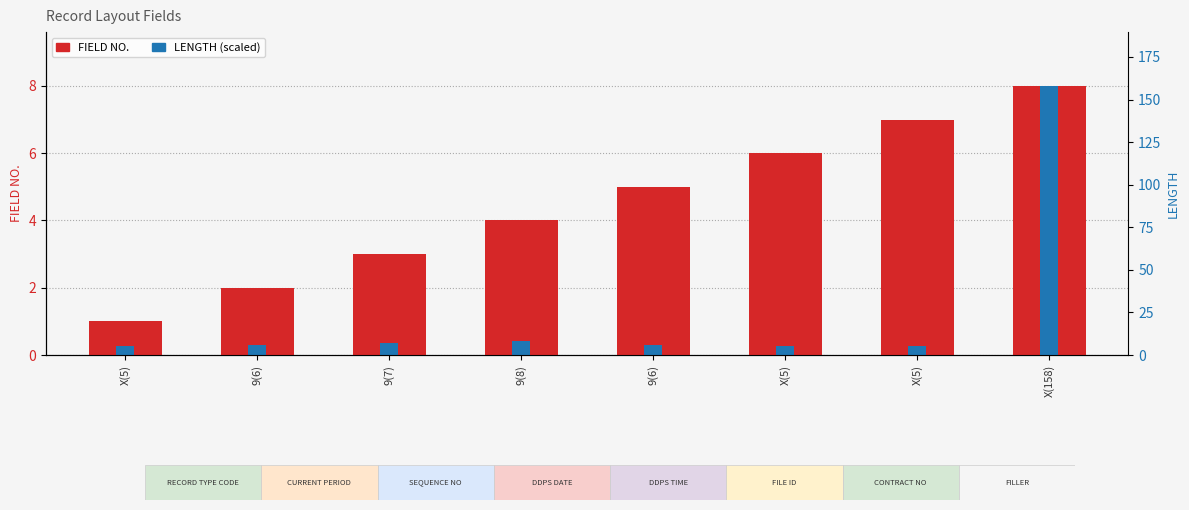

Reading right to left, list all the values displayed in this chart.

FIELD NO.: X(158)=8.0	X(5)=7.0	X(5)=6.0	9(6)=5.0	9(8)=4.0	9(7)=3.0	9(6)=2.0	X(5)=1.0
LENGTH (scaled): X(158)=8.0	X(5)=0.3	X(5)=0.3	9(6)=0.3	9(8)=0.4	9(7)=0.4	9(6)=0.3	X(5)=0.3